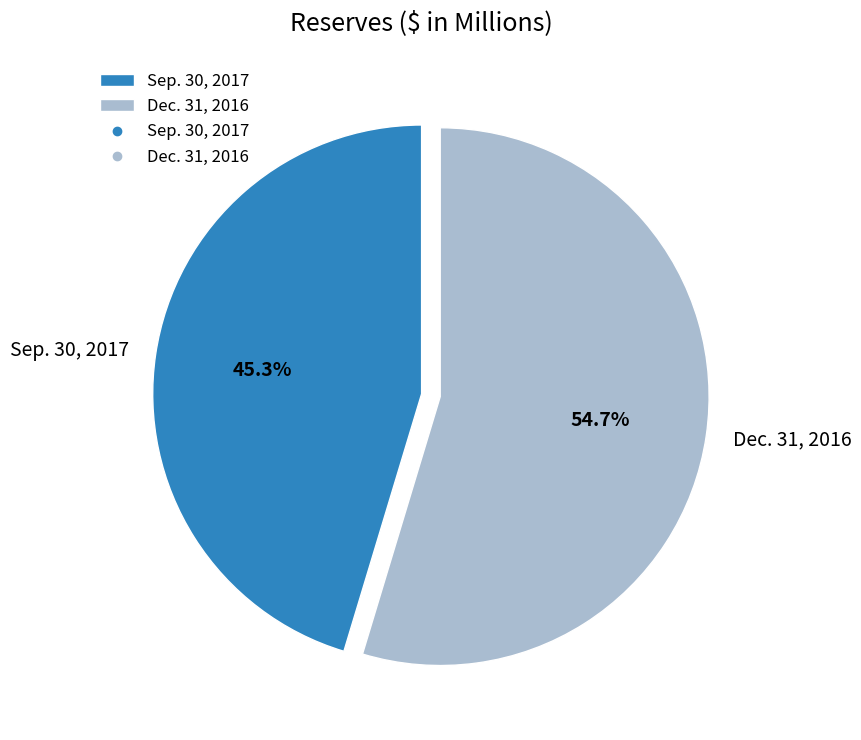

Is it true that Dec. 31, 2016 is 55% of the pie?

True